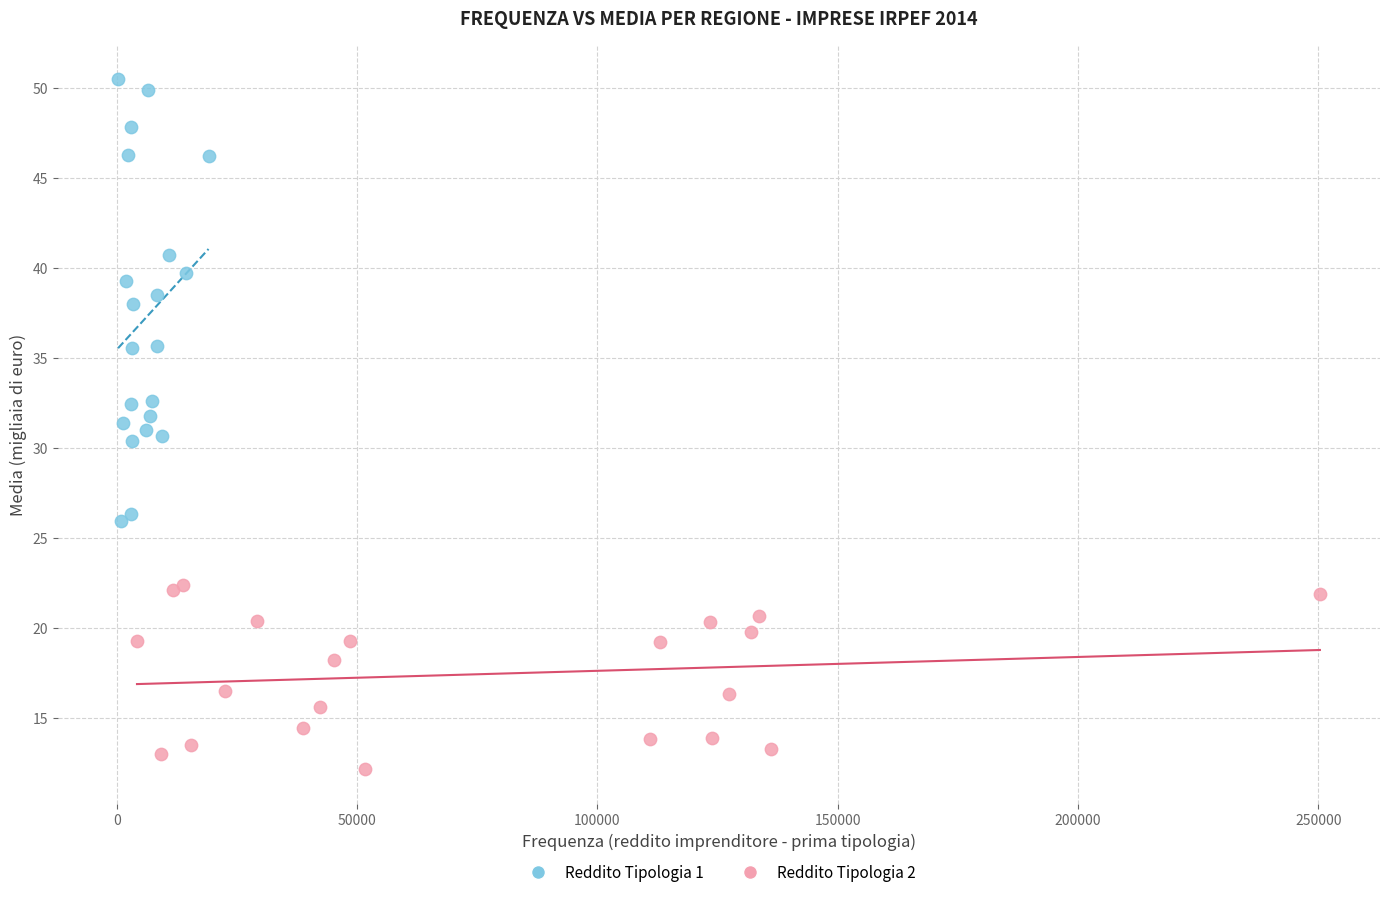

Which series reaches the minimum Y coordinate?

Reddito Tipologia 2